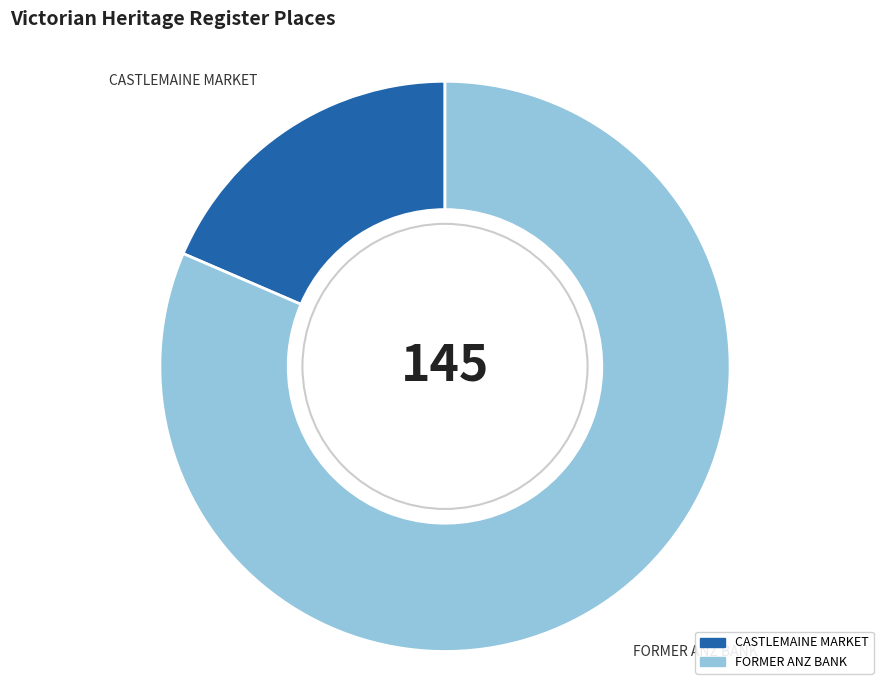

Is it true that FORMER ANZ BANK is 76% of the pie?

False